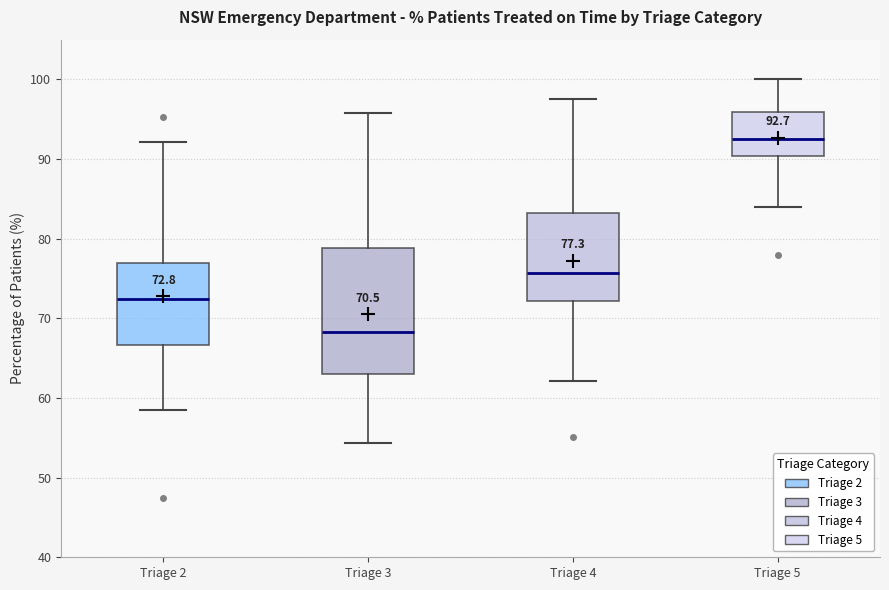

Comparing the boxes themselves (not the whiskers), which one is the tallest?

Triage 3